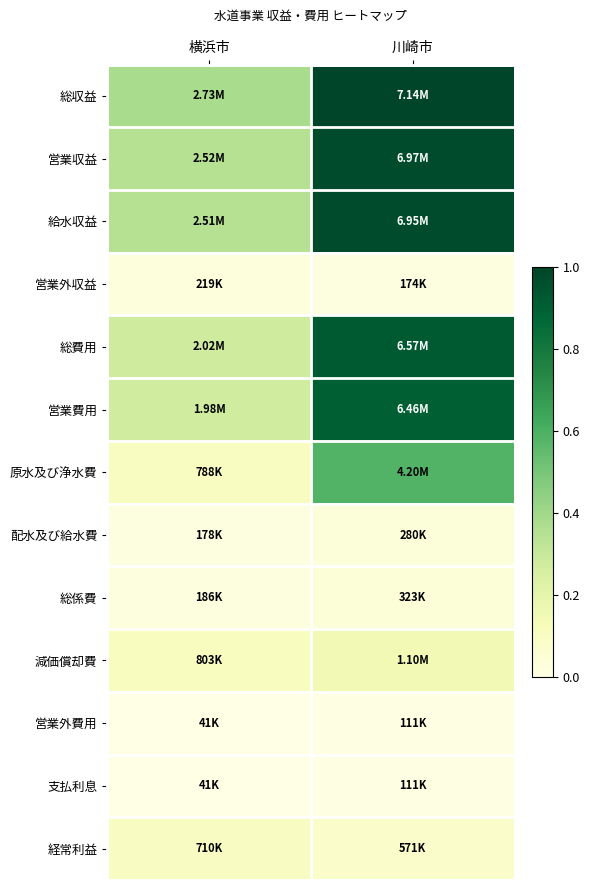

Which series has the largest range (max minus min)?

総費用